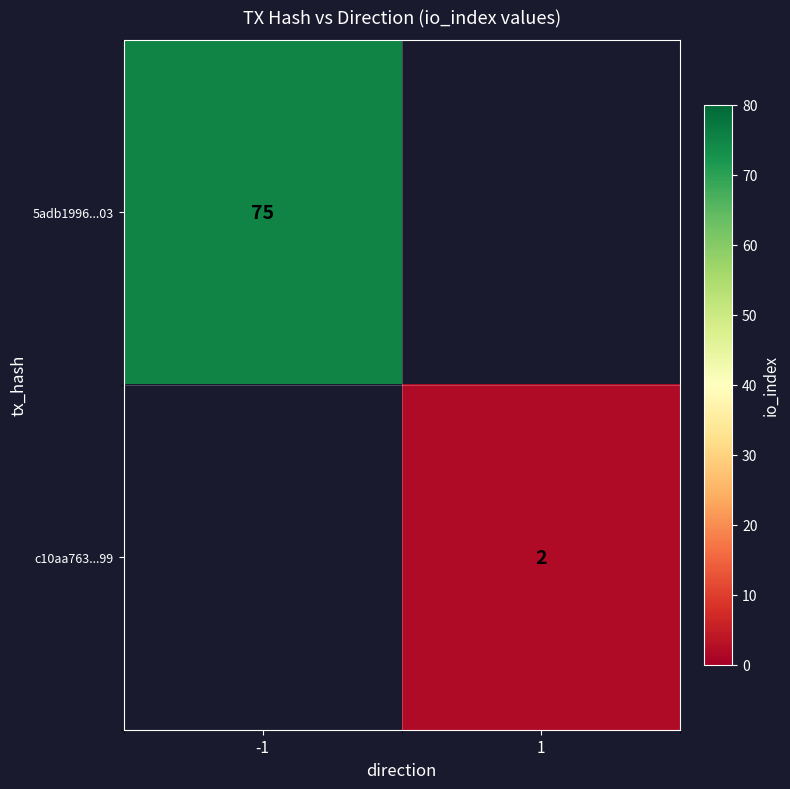

What is the smallest value displayed?

2.0